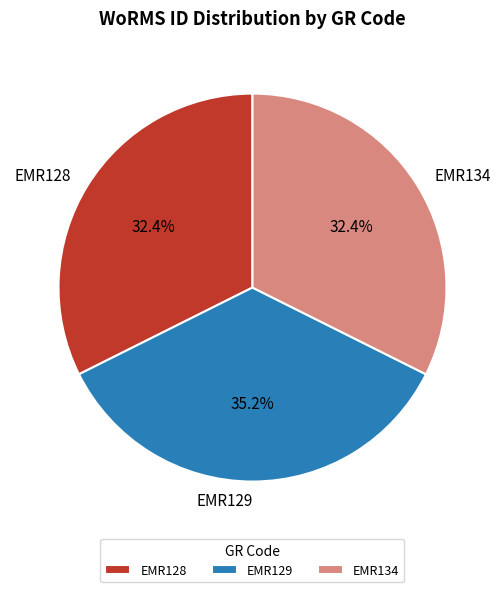

Is it true that EMR128 is 32% of the pie?

True